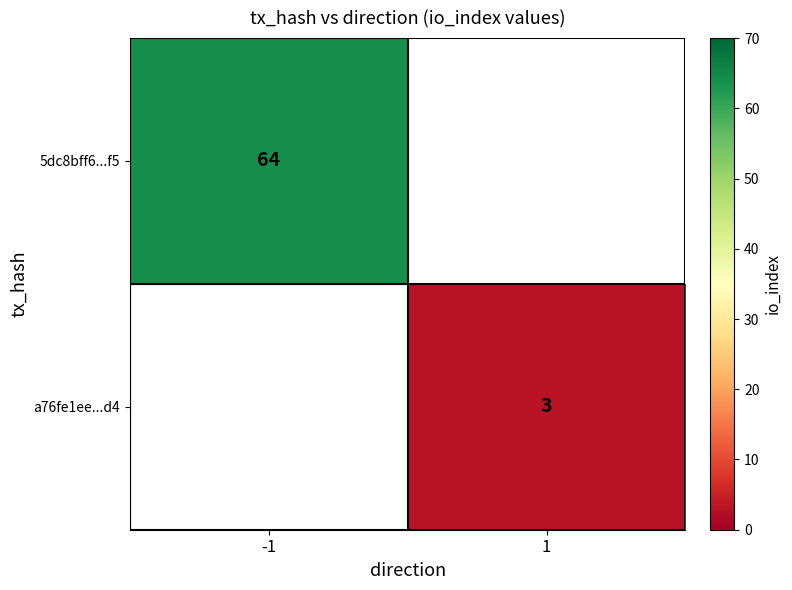

The value of a76fe1ee...d4 at 1 is 4. True or false?

False